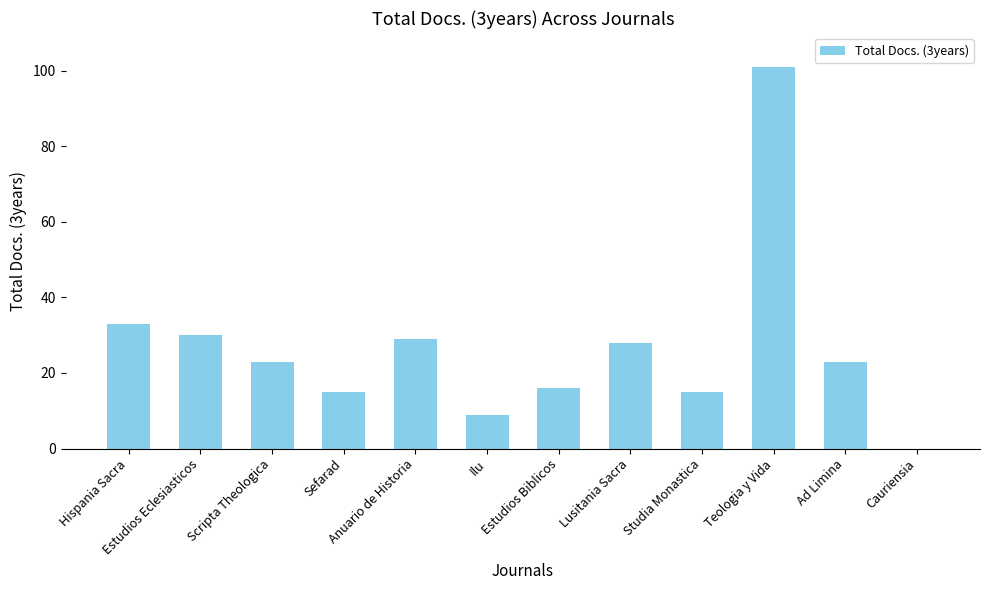

What is the approximate value at Ad Limina, to the nearest 5?

25